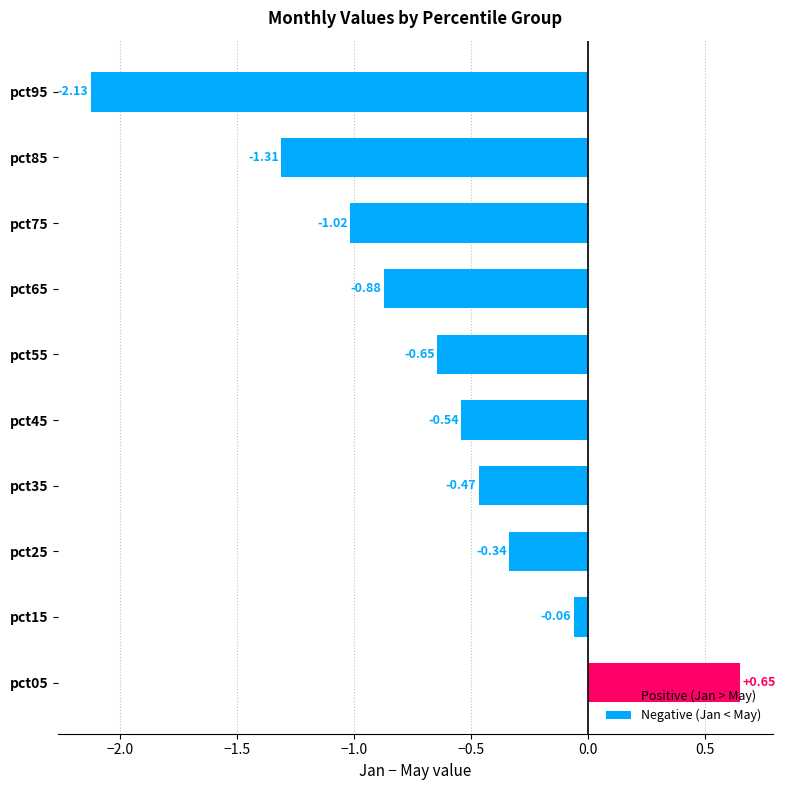

Does the chart contain stacked bars?

No